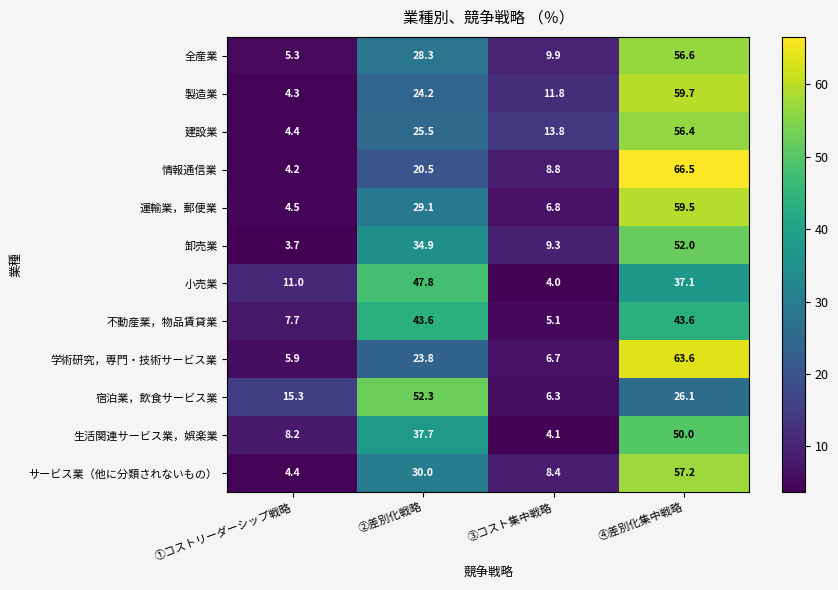

Rank the series by their maximum value, from lowest to highest.

不動産業，物品賃貸業, 小売業, 生活関連サービス業，娯楽業, 卸売業, 宿泊業，飲食サービス業, 建設業, 全産業, サービス業（他に分類されないもの）, 運輸業，郵便業, 製造業, 学術研究，専門・技術サービス業, 情報通信業